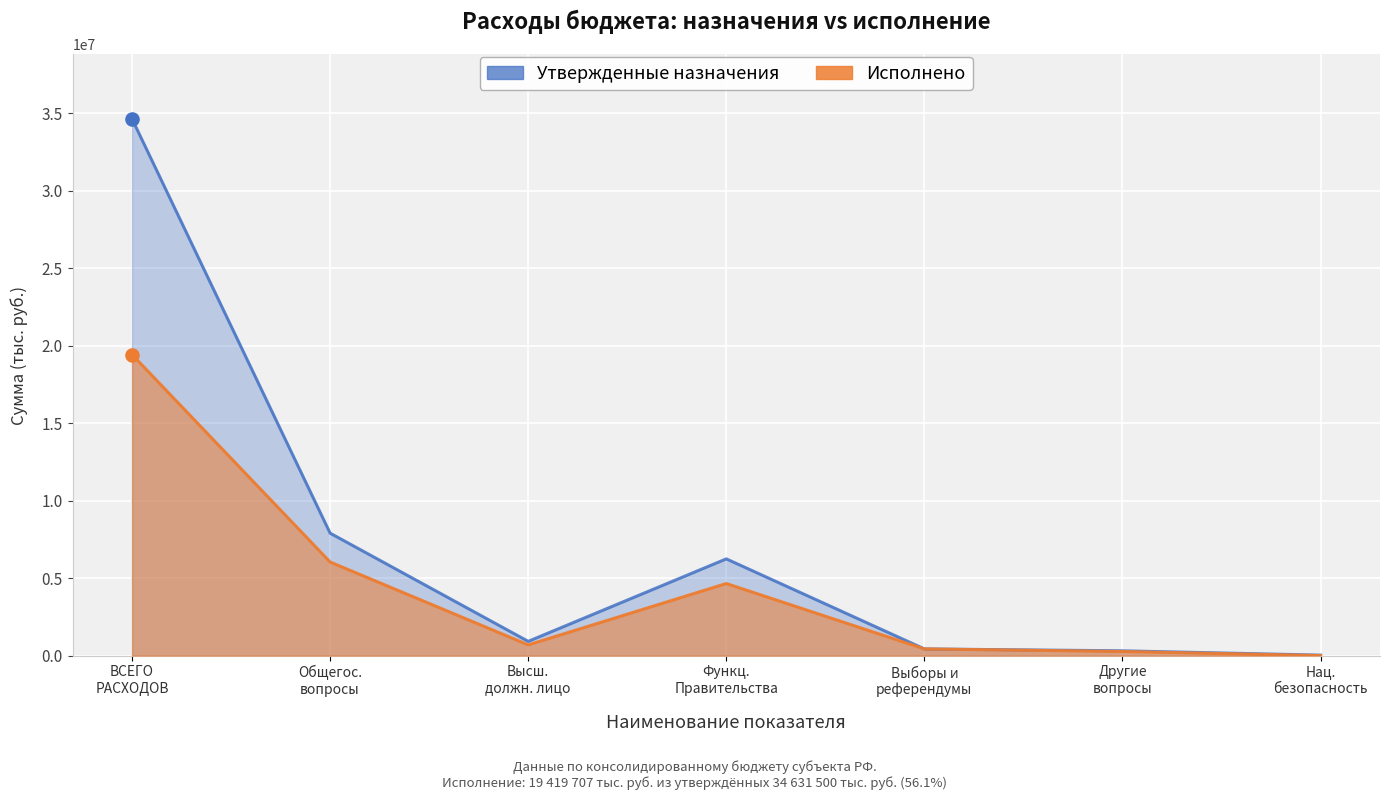

Which series has the largest total across all categories?

Утвержденные назначения